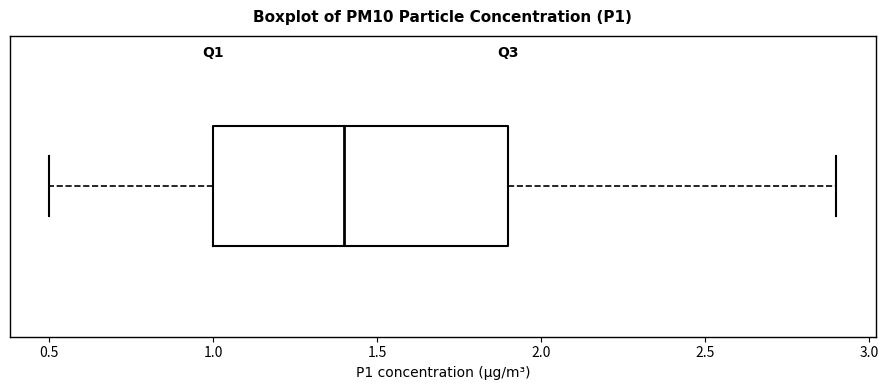

Transcribe this box plot: give where the median line is, the range the box spans, and where the two whiskers end, as read against the x-axis. The values are not printed on the chart, so give them approximately, as read against the axis.

median 1.4, box 1.0 to 1.9, whiskers 0.5 to 2.9